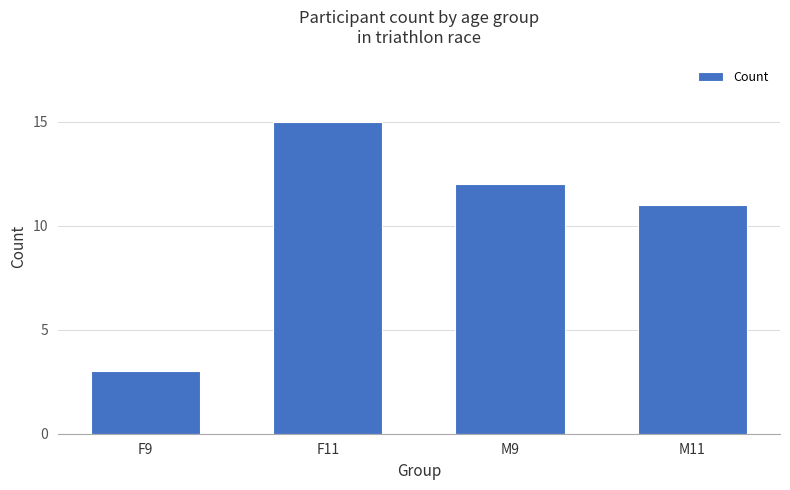

What is the change in value from F11 to M9?

-3